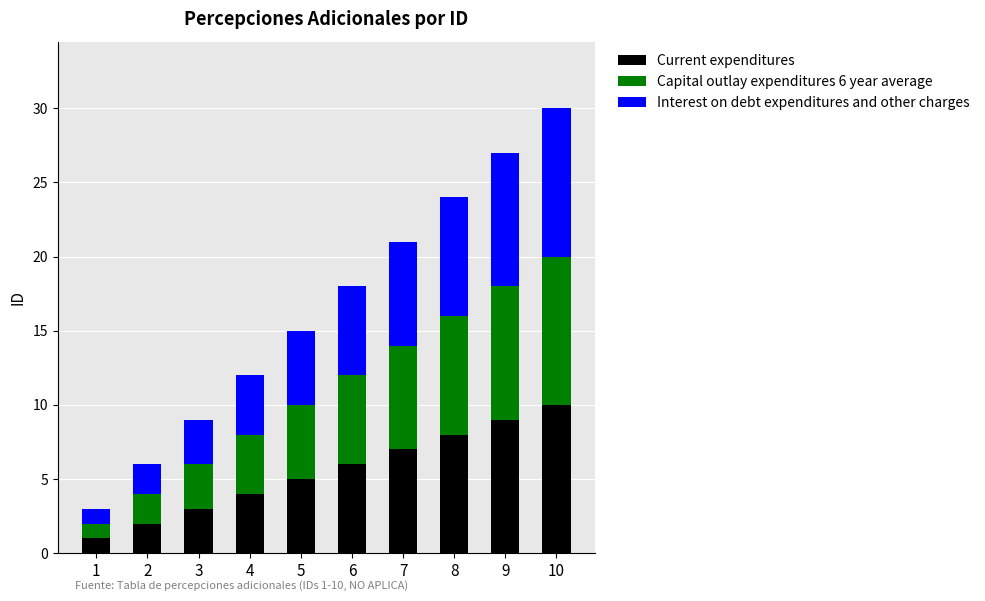

How many bars are there in total?

10